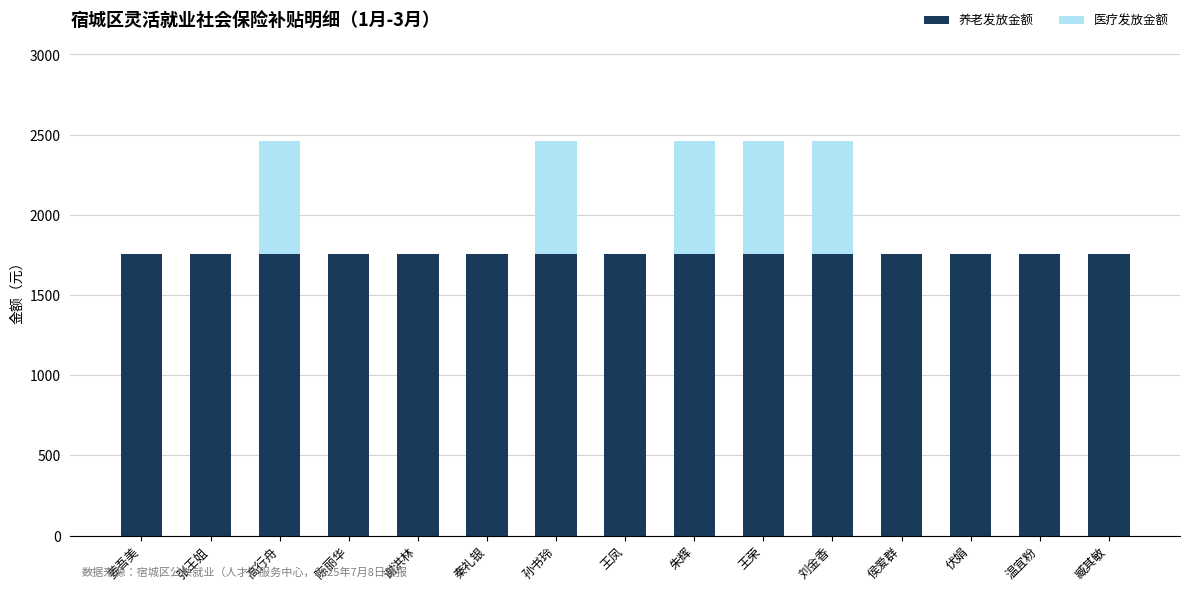

What is the sum of all 养老发放金额 values?

26346.6